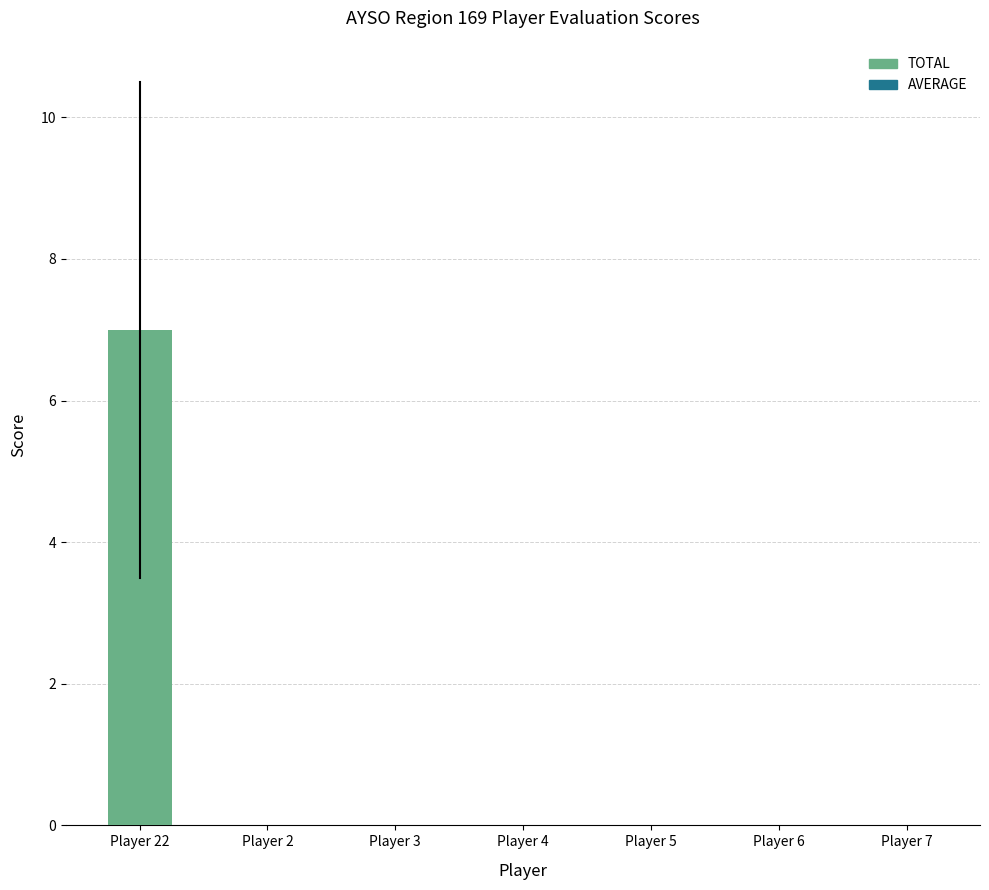

Reading left to right, extract all data points from this chart.

7	0	0	0	0	0	0